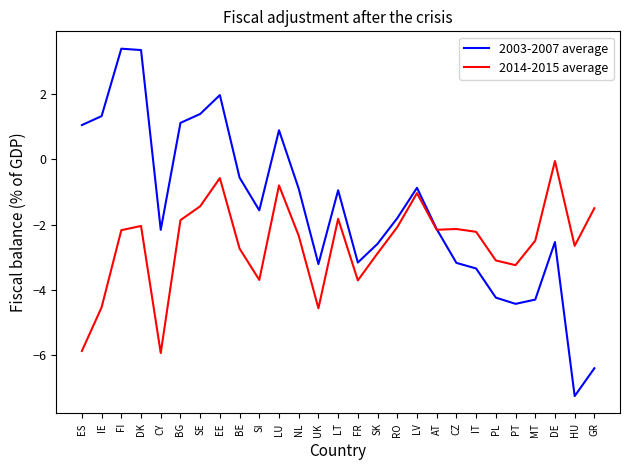

What is the spread (max minus min) of values at LT?

0.9